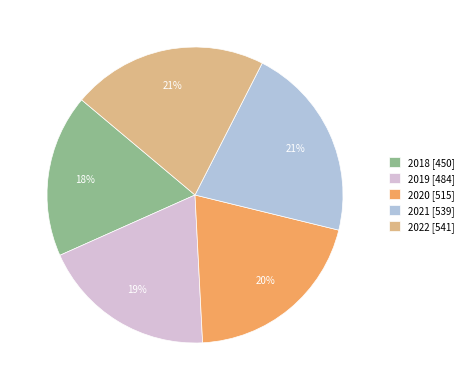

How many segments does this pie chart have?

5